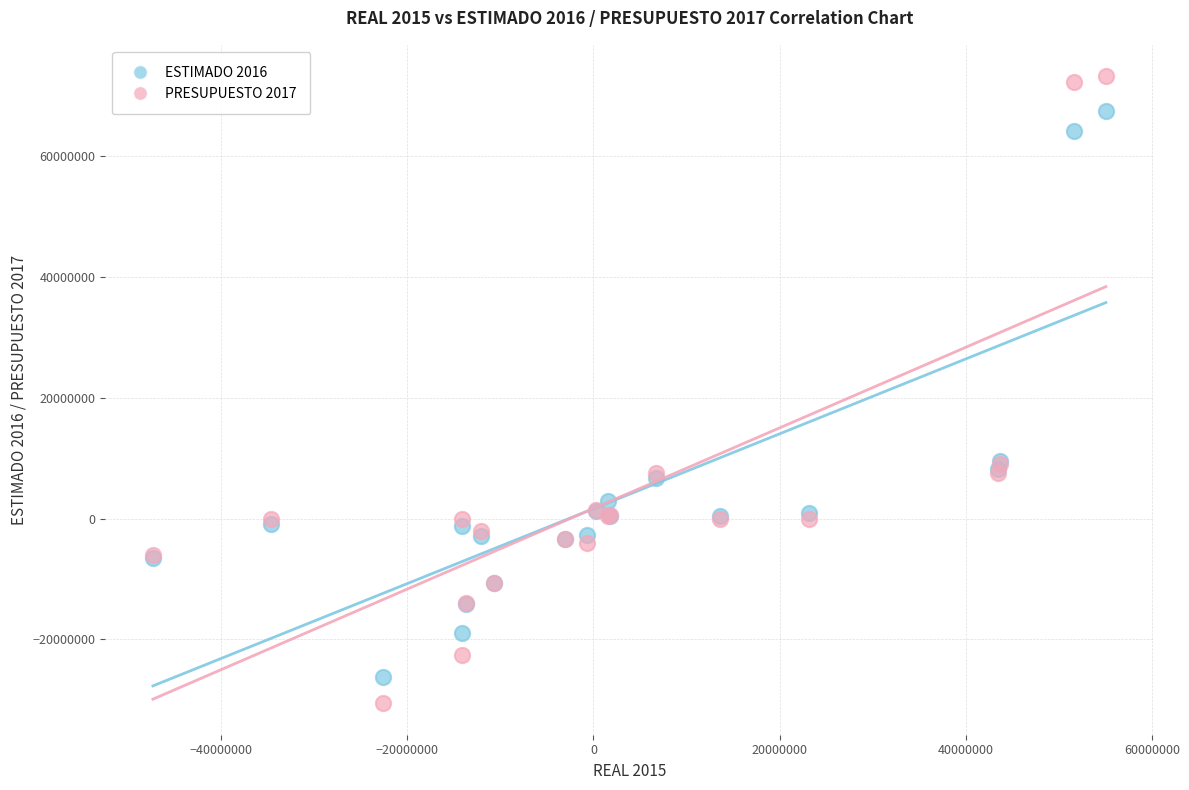

Which series has the widest spread of Y values?

PRESUPUESTO 2017